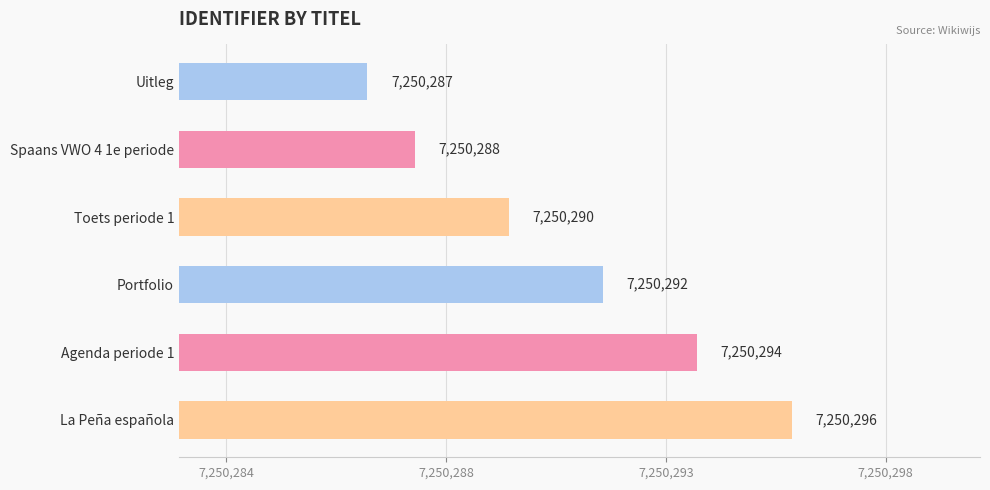

What is the maximum value shown in the chart?

7250296